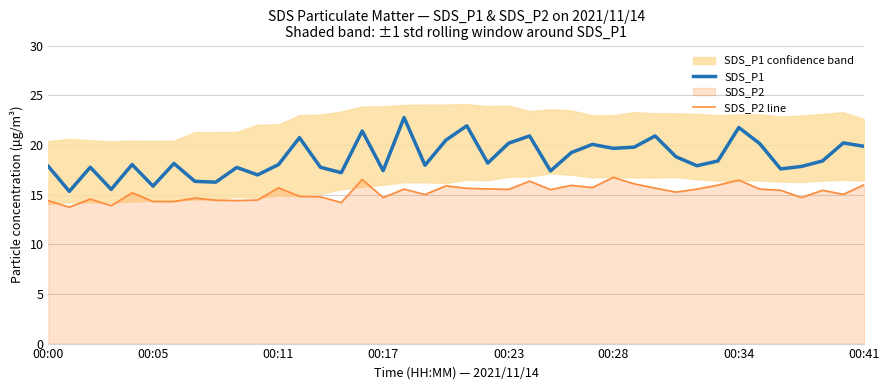

How many distinct data groups are displayed?

2